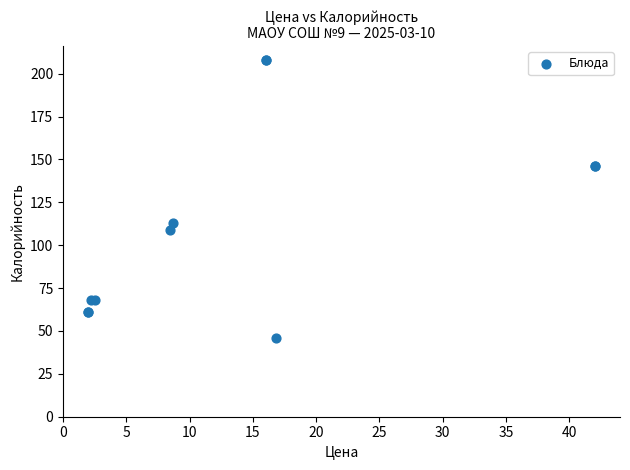

What Y value in the scatter plot is closest to 127?

113